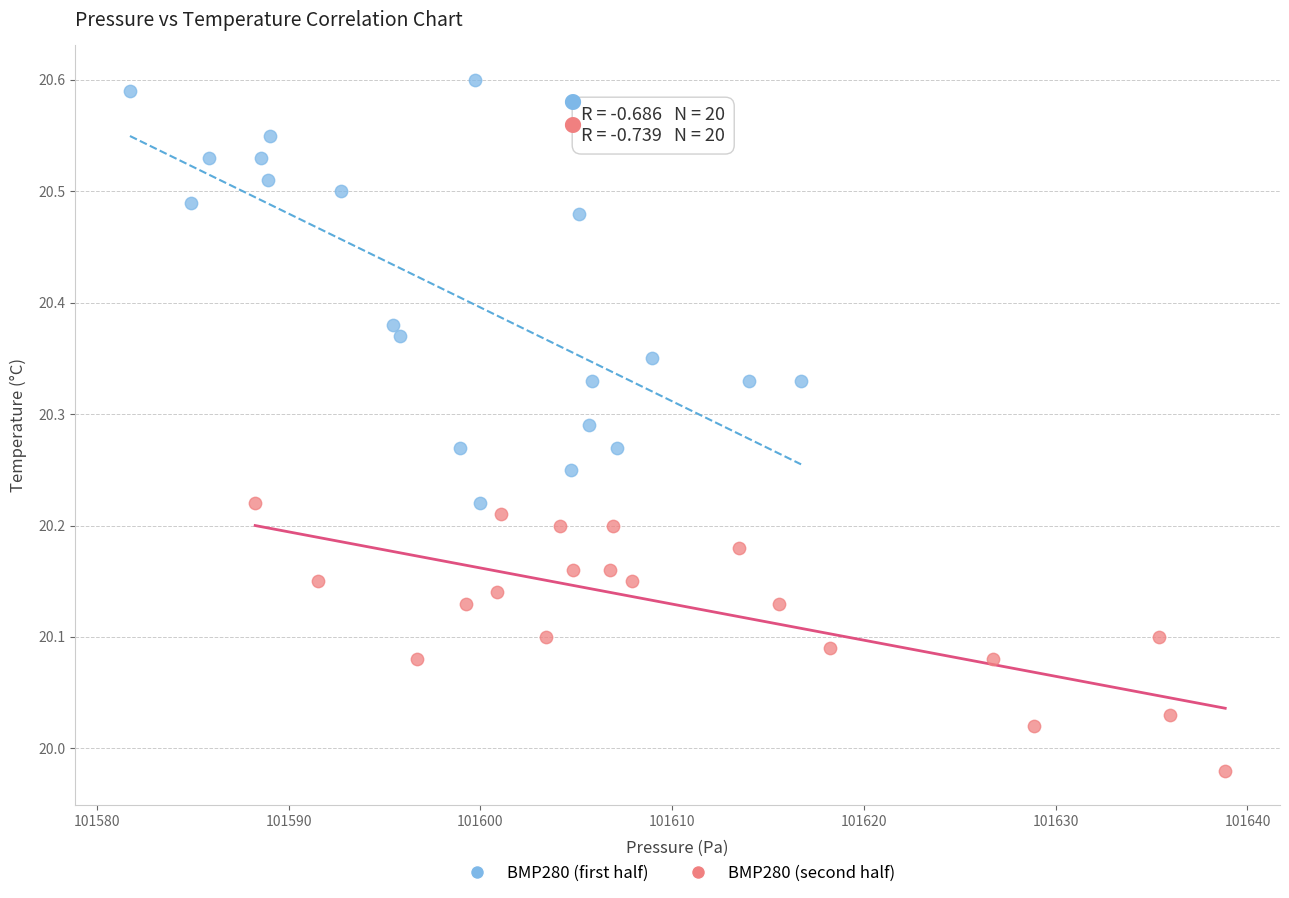

Which series reaches the maximum Y coordinate?

BMP280 (first half)